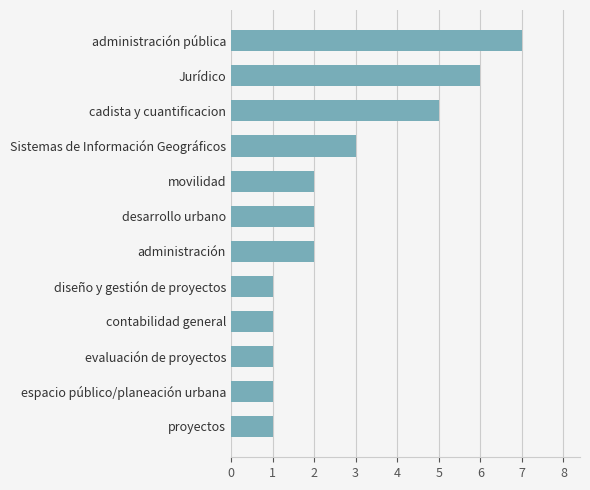

What value does the data have at Jurídico?

6